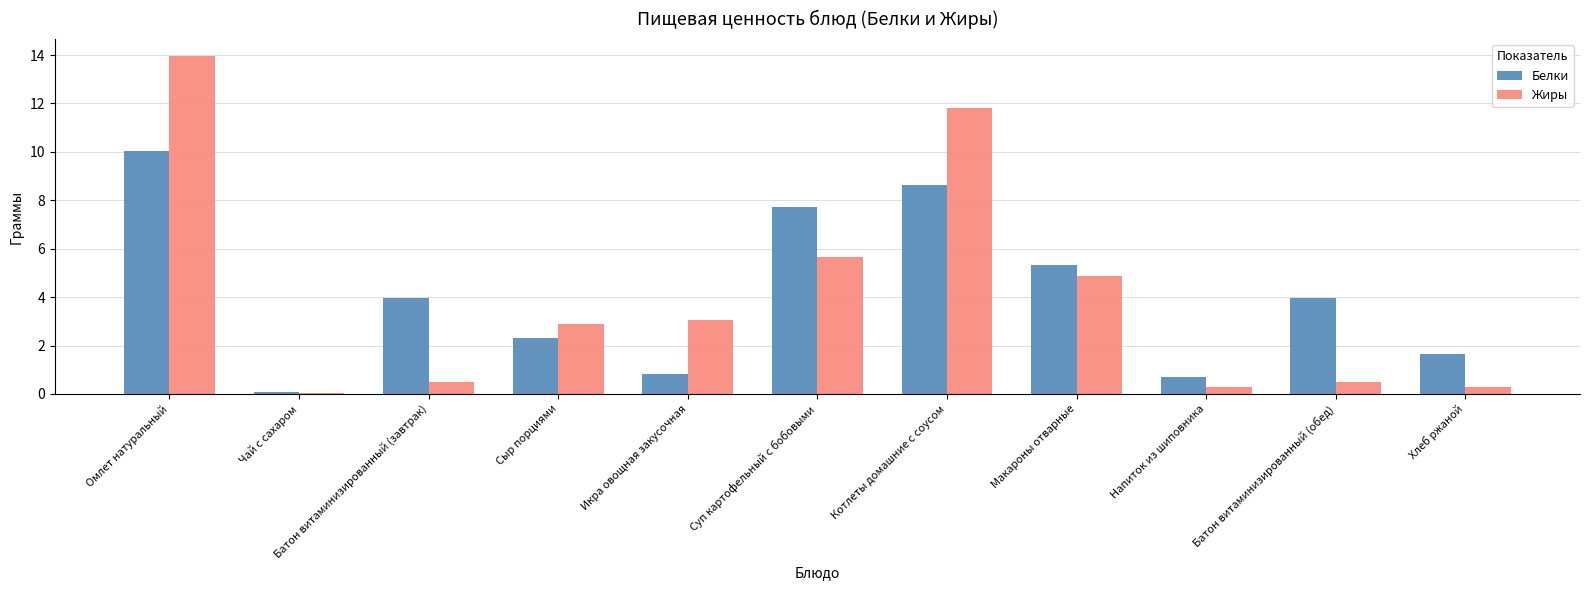

What are all the series names shown in the legend?

Белки, Жиры